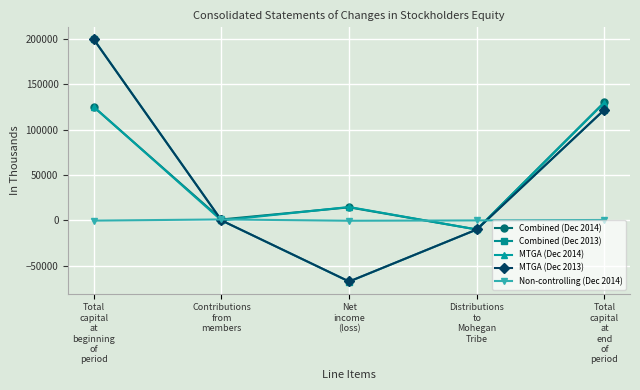

What is the smallest value displayed?

-67390